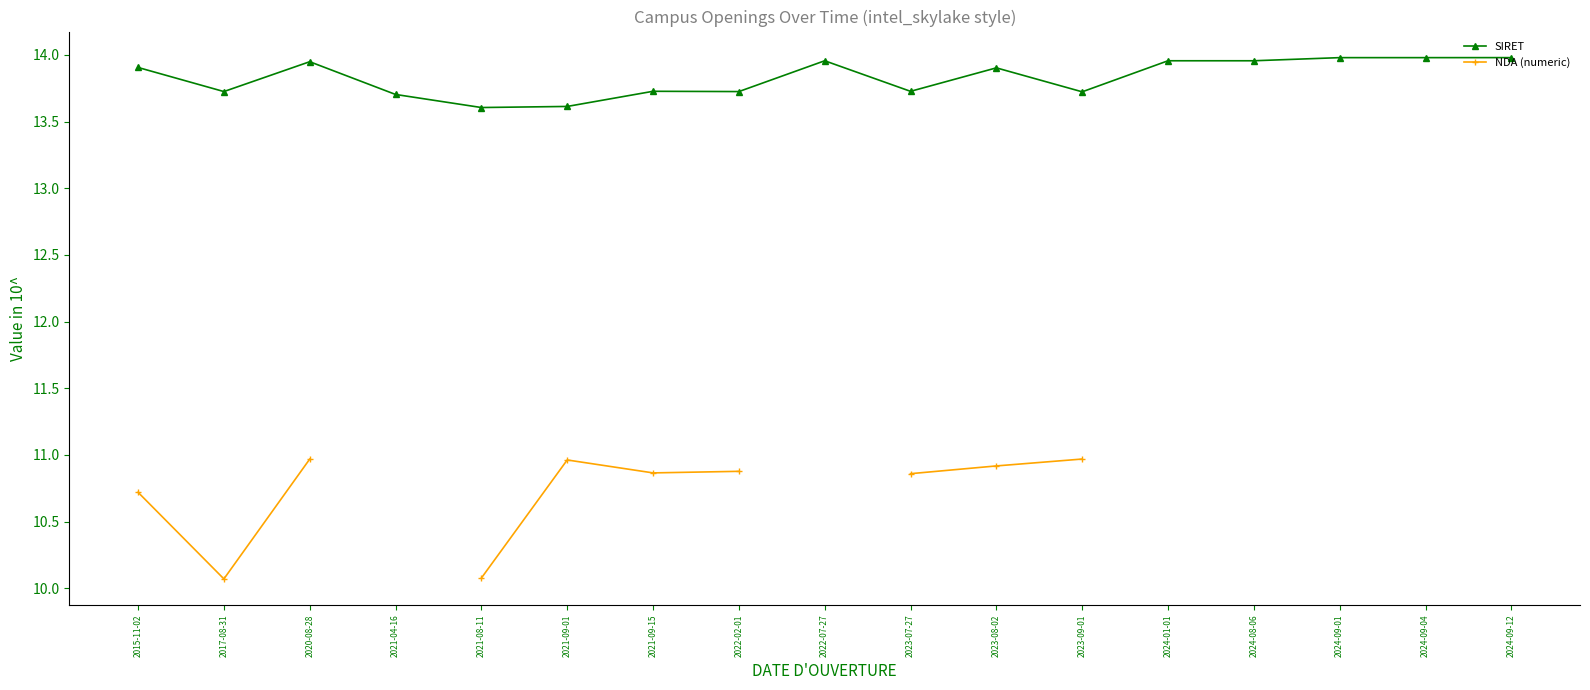

The value of SIRET at 2021-04-16 is 6.3. True or false?

False